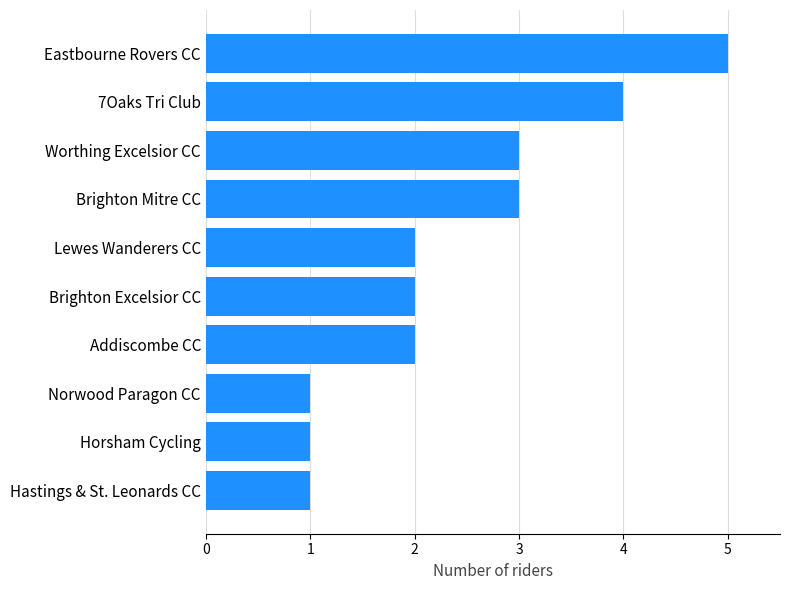

The value at Brighton Mitre CC is 3. True or false?

True